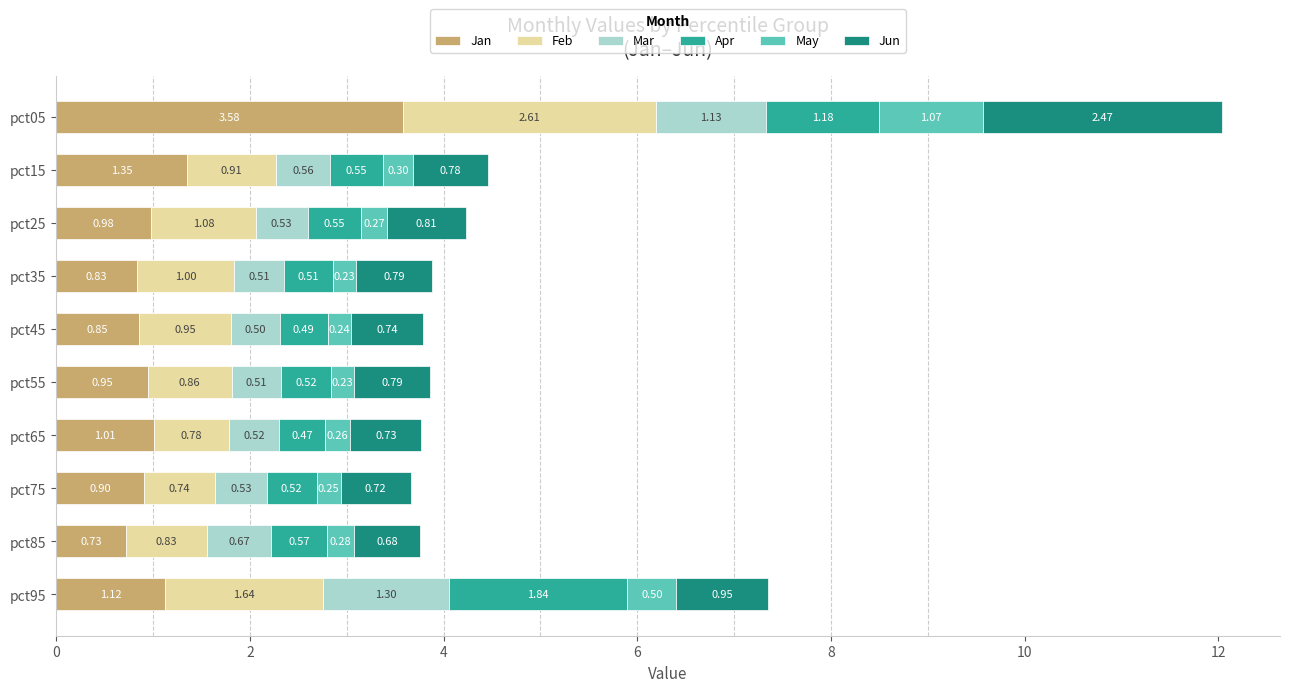

List the labels in order of Jan value, smallest first.

pct85, pct35, pct45, pct75, pct55, pct25, pct65, pct95, pct15, pct05